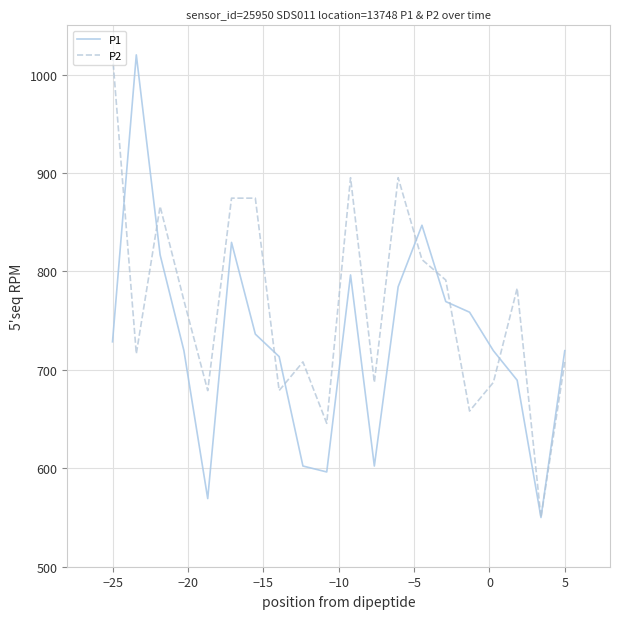

Rank the series by their average value, from lowest to highest.

P1, P2